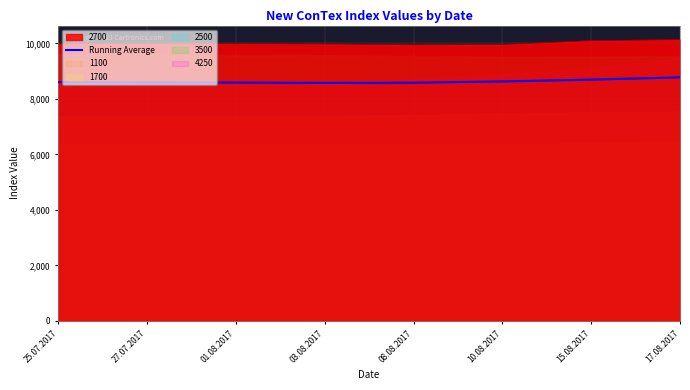

What is the minimum value shown in the chart?

8575.0